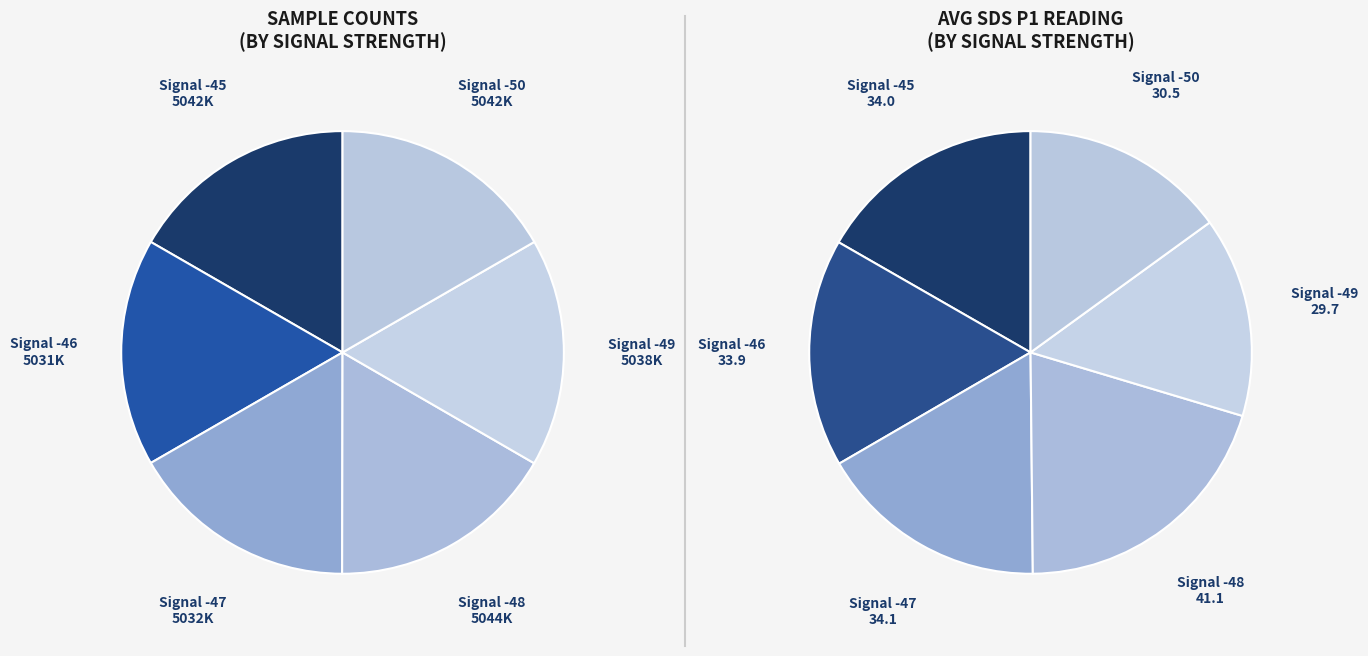

Is SDS_P2 the majority of the pie?

No